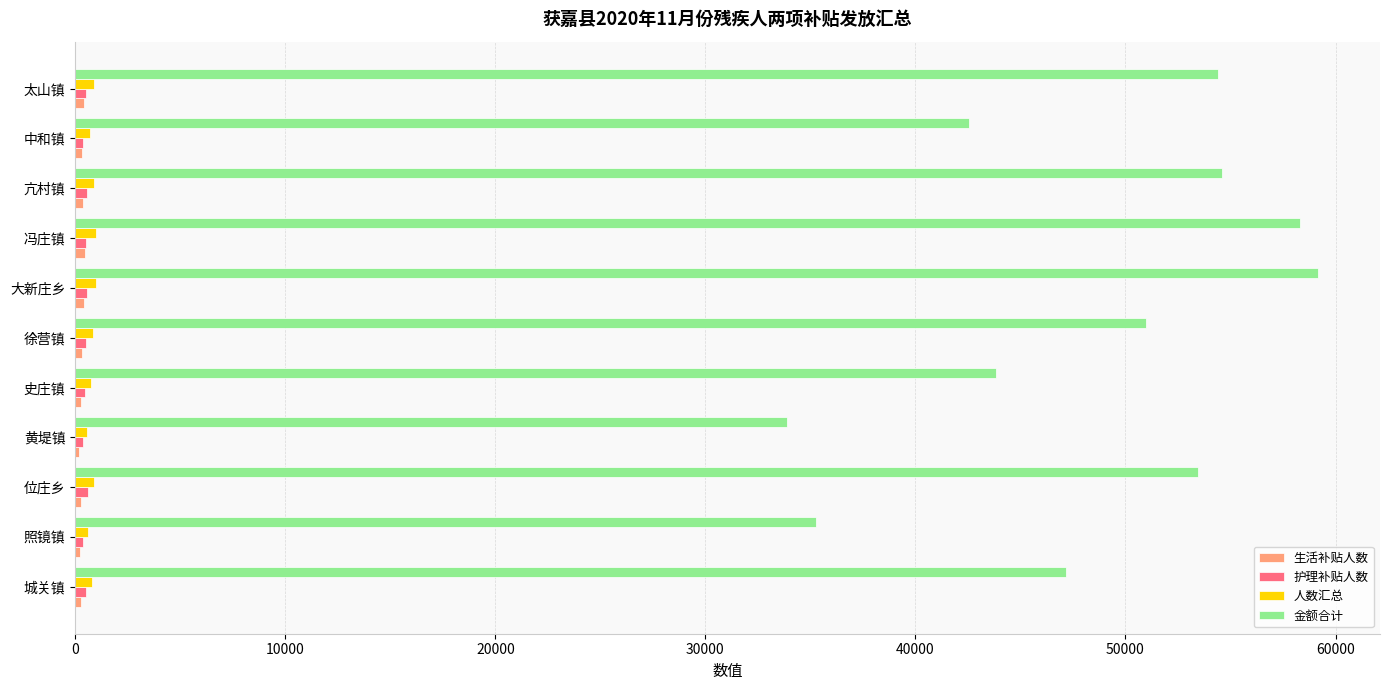

What is the sum of all 人数汇总 values?

8896